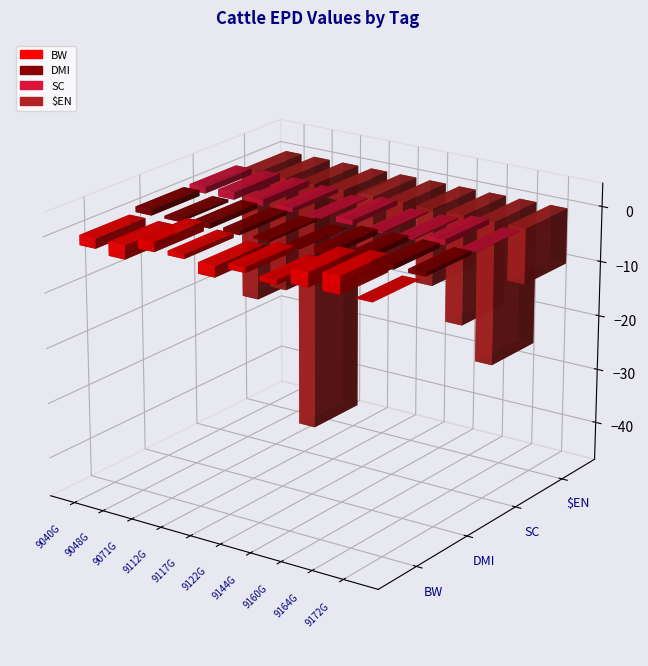

Which series has the largest range (max minus min)?

$EN